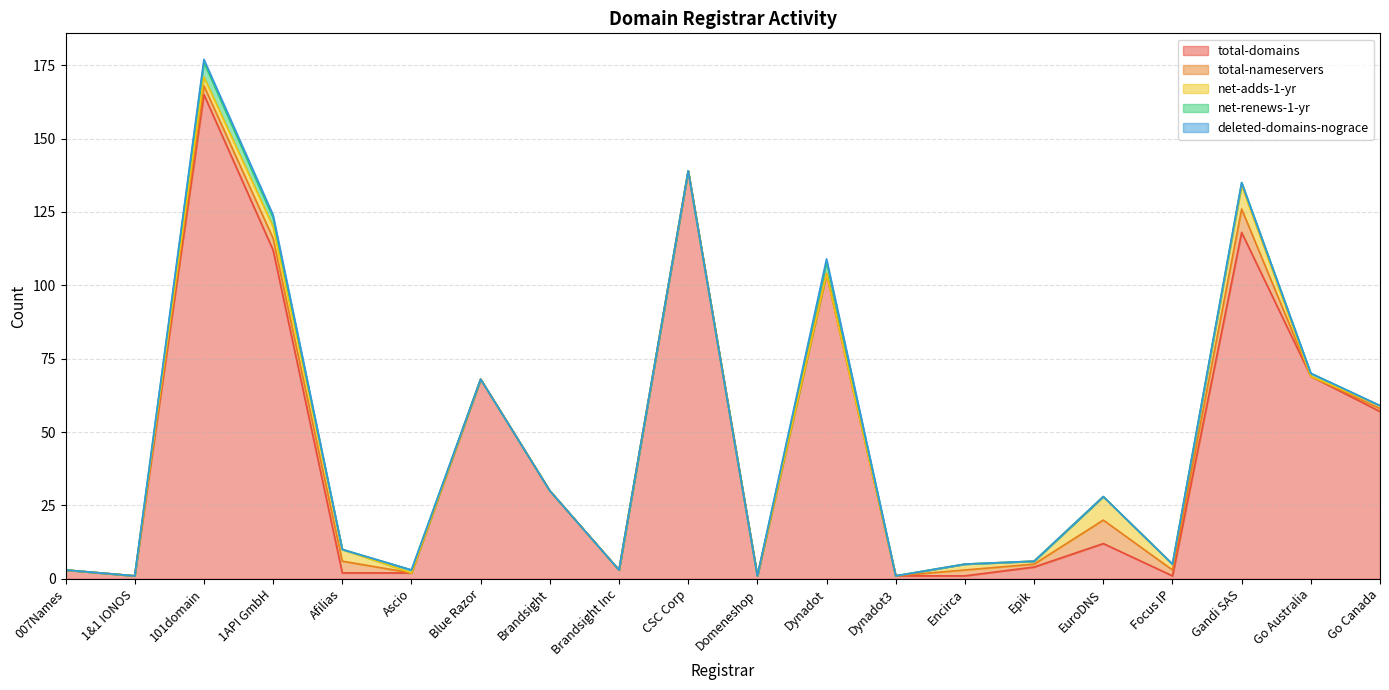

True or false: net-renews-1-yr has a value of 1 at Go Australia.

True